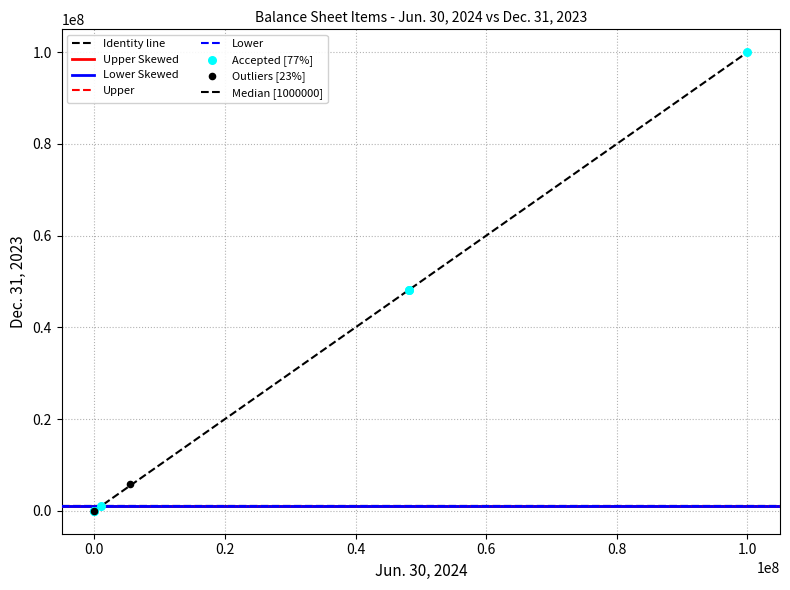

Which series contains the highest Y value?

Accepted [77%]